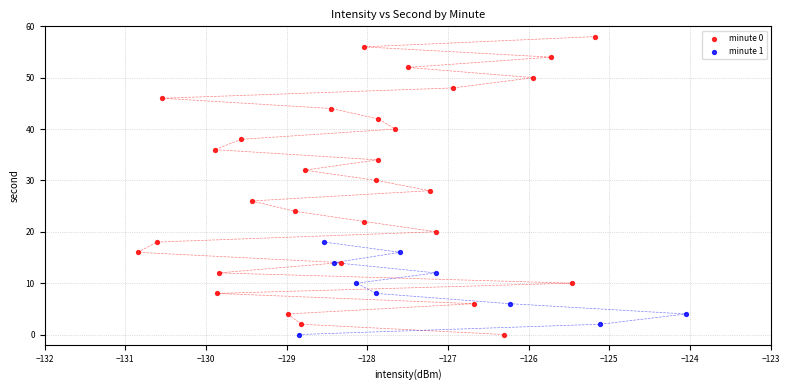

Which series has the largest Y range (max minus min)?

minute 0